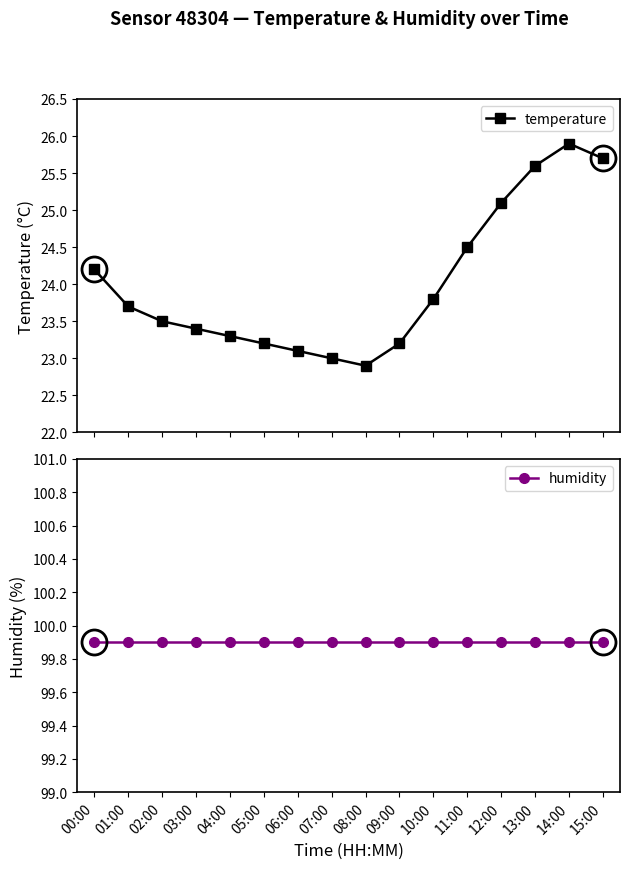

The temperature series shows 40.9 at 07:00. True or false?

False